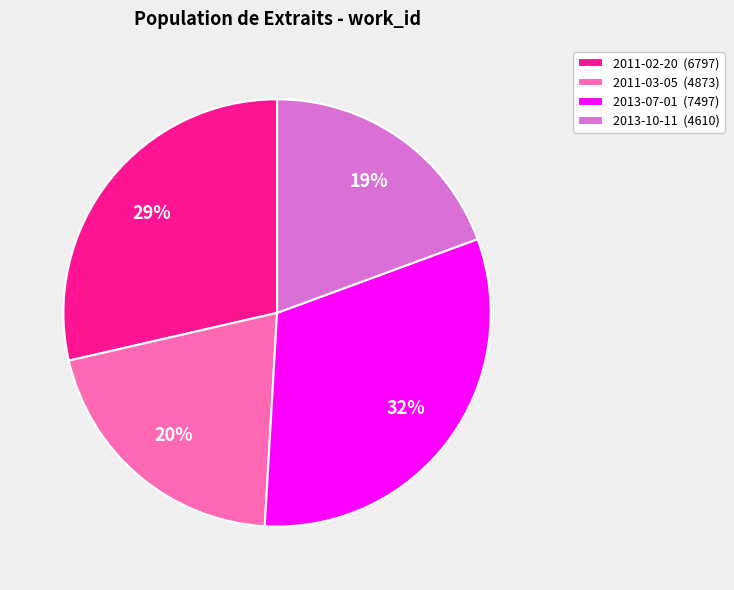

Does 2011-03-05 account for over 50% of the chart?

No